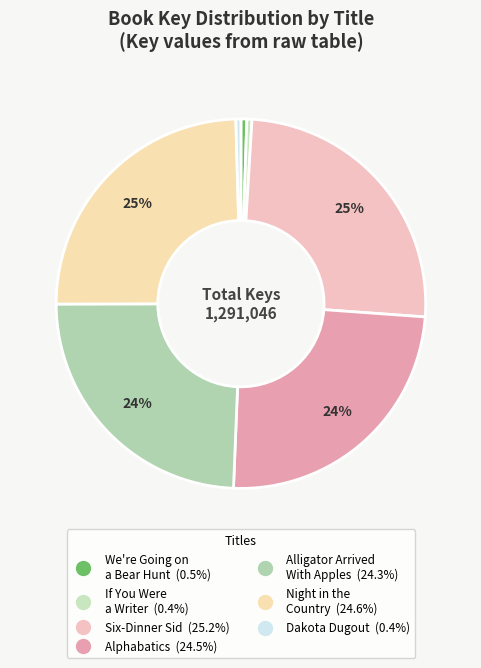

To the nearest percent, what portion does We're Going on a Bear Hunt represent?

1%